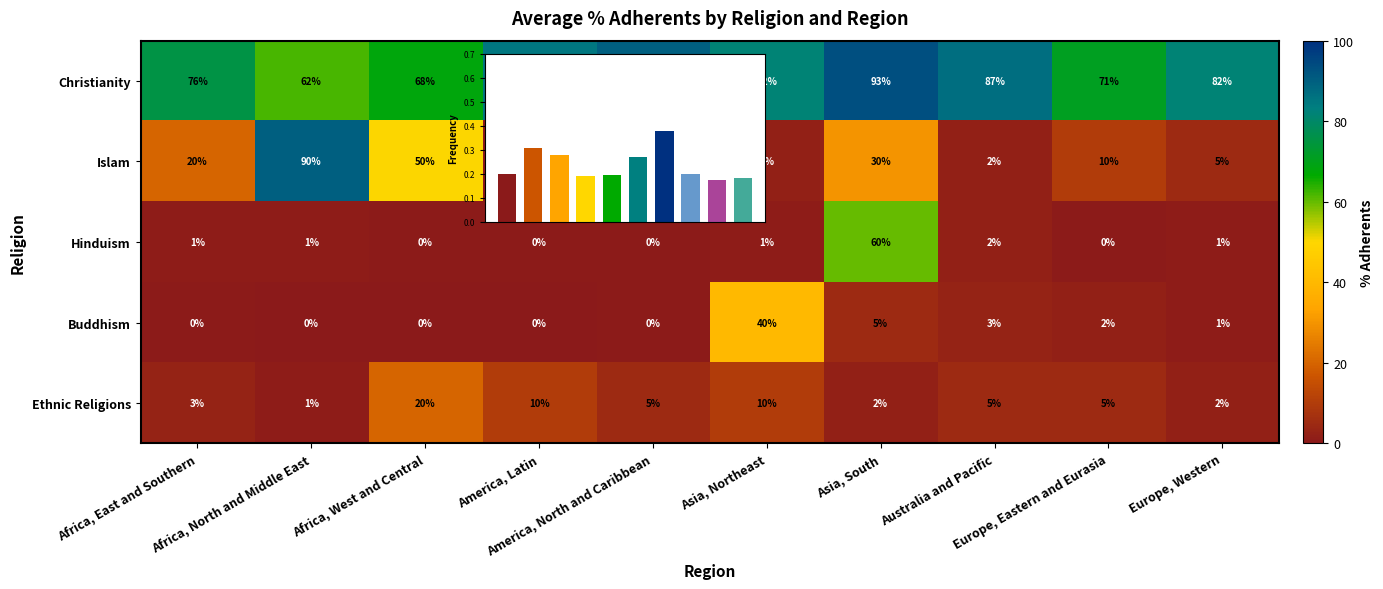

Where does the Christianity series first go above 82?

America, Latin